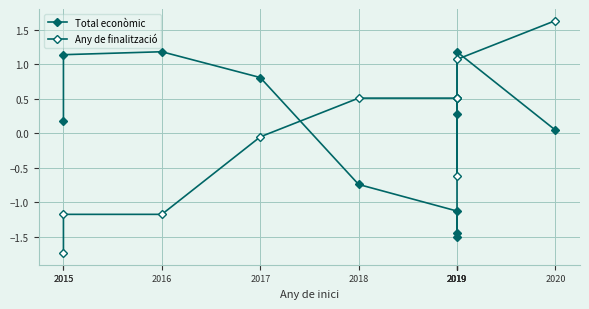

What is the difference between the maximum and minimum values in the Total econòmic series?

2.7